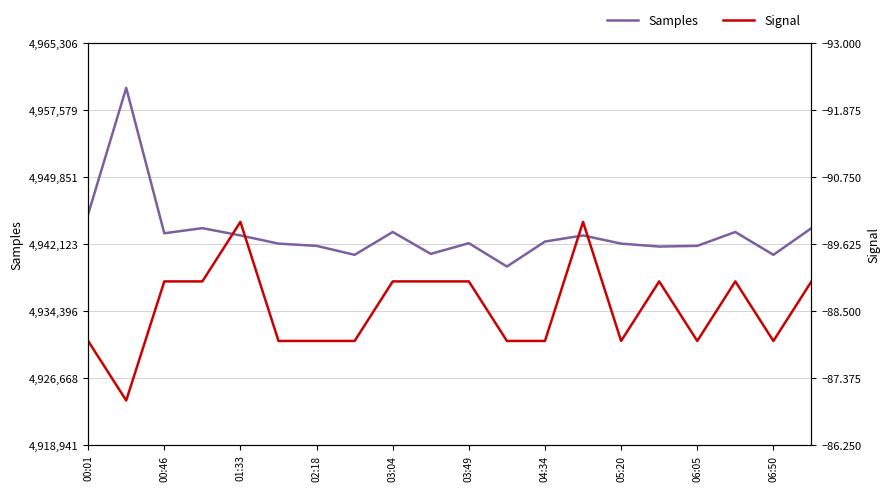

Is this an area chart (filled region under the line)?

No